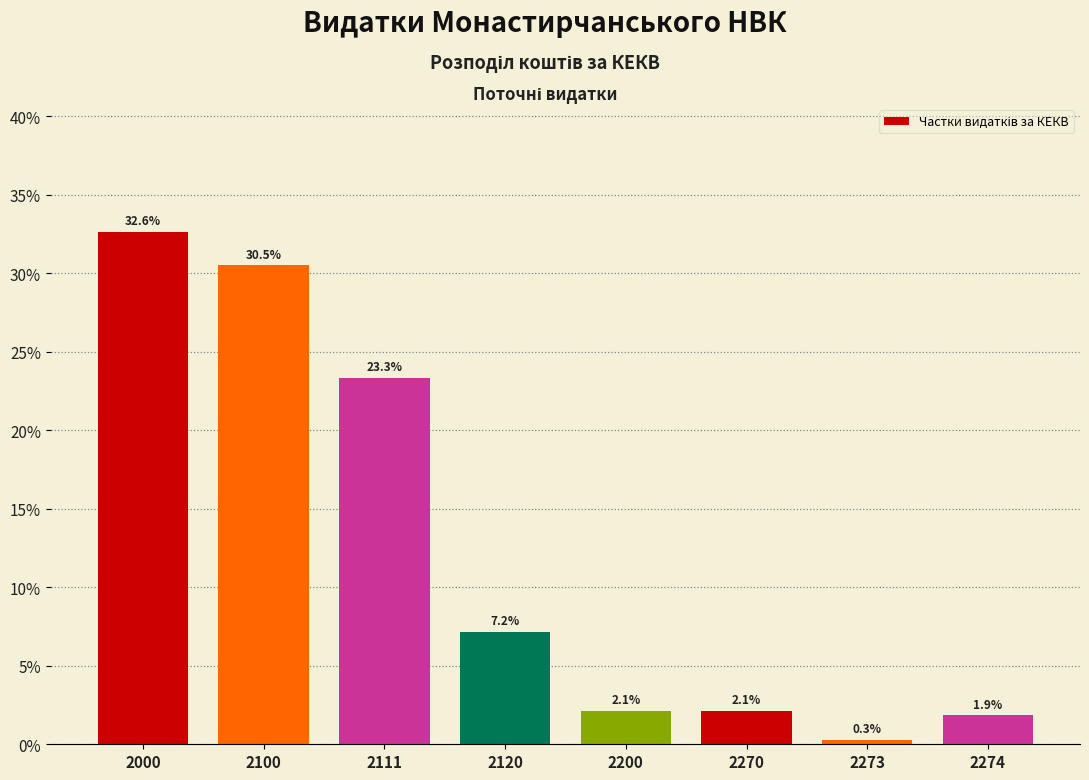

Reading left to right, what are all the values shown in this chart?

2000=32.6	2100=30.5	2111=23.3	2120=7.2	2200=2.1	2270=2.1	2273=0.3	2274=1.9